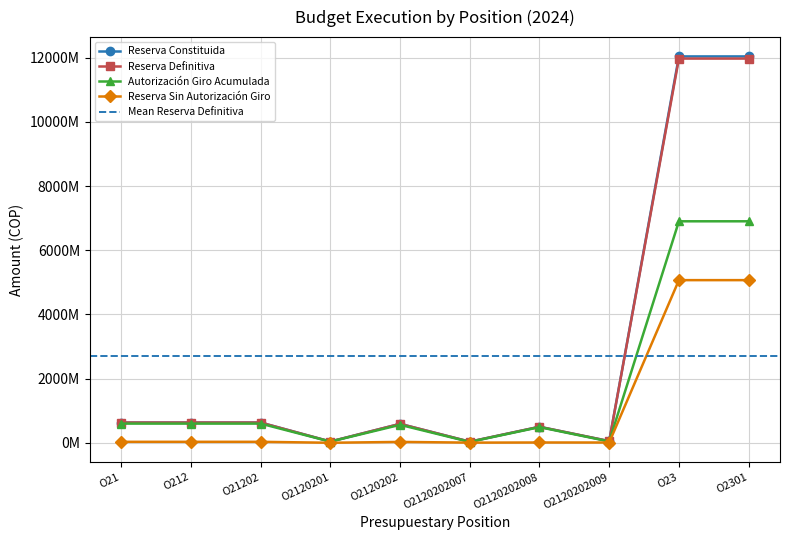

Reading left to right, extract all data points from this chart.

Reserva Constituida: 632187750	632187750	632187750	41112303	591075447	36295000	501032933	53747514	12037715557	12037715557
Reserva Definitiva: 632187749	632187749	632187749	41112303	591075446	36295000	501032933	53747513	11970773798	11970773798
Autorización Giro Acumulada: 599733788	599733788	599733788	38040984	561692804	29036000	489714299	42942505	6901888225	6901888225
Reserva Sin Autorización Giro: 32453961	32453961	32453961	3071319	29382642	7259000	11318634	10805008	5068885573	5068885573